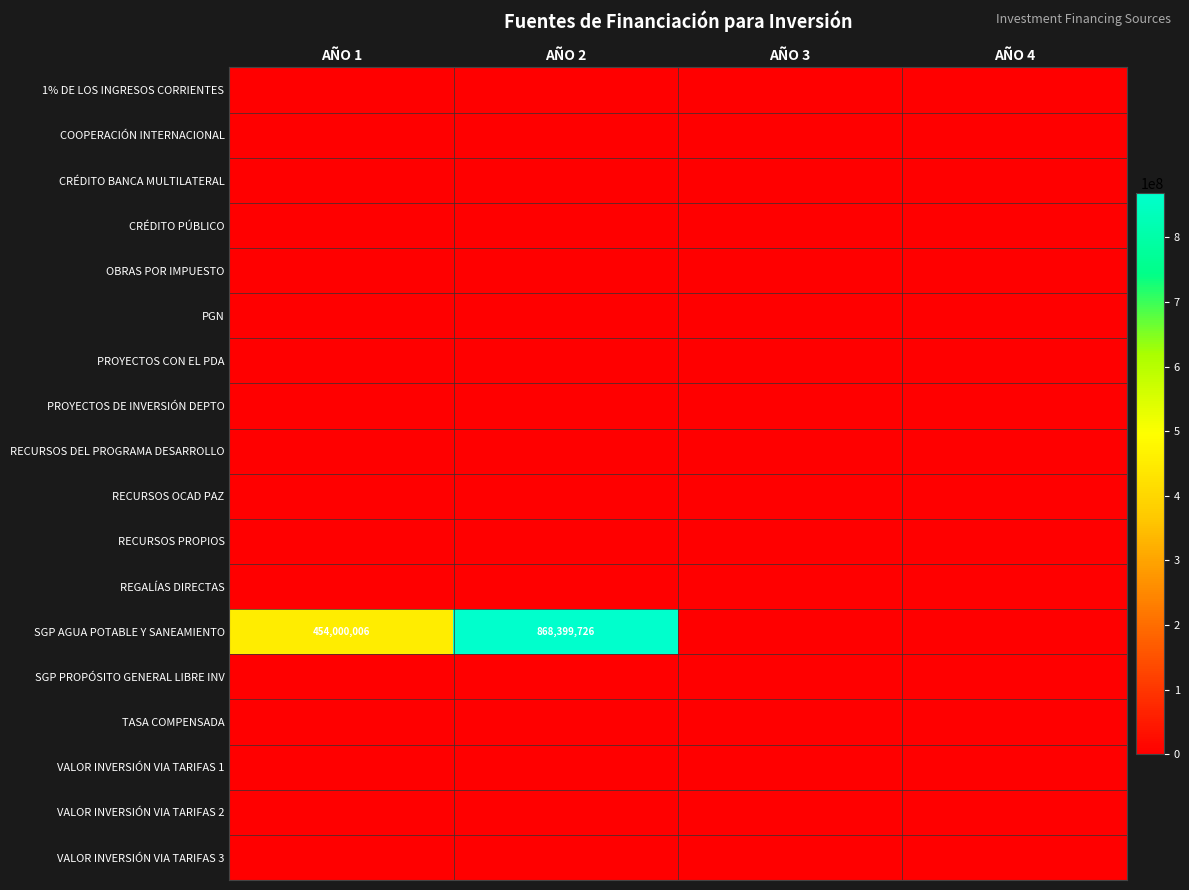

Is the value of RECURSOS PROPIOS at AÑO 4 greater than the value of CRÉDITO BANCA MULTILATERAL at AÑO 2?

No